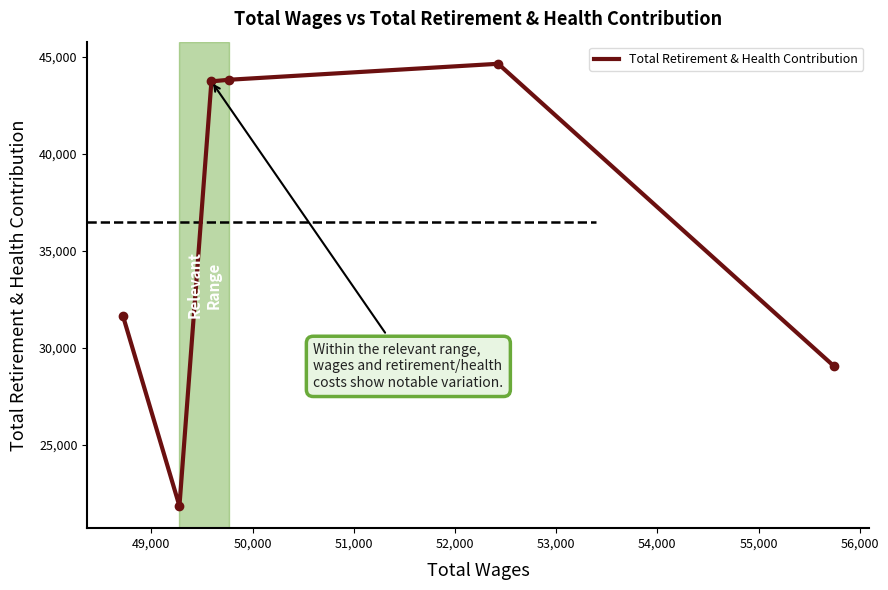

What is the difference between the maximum and minimum values?

22807